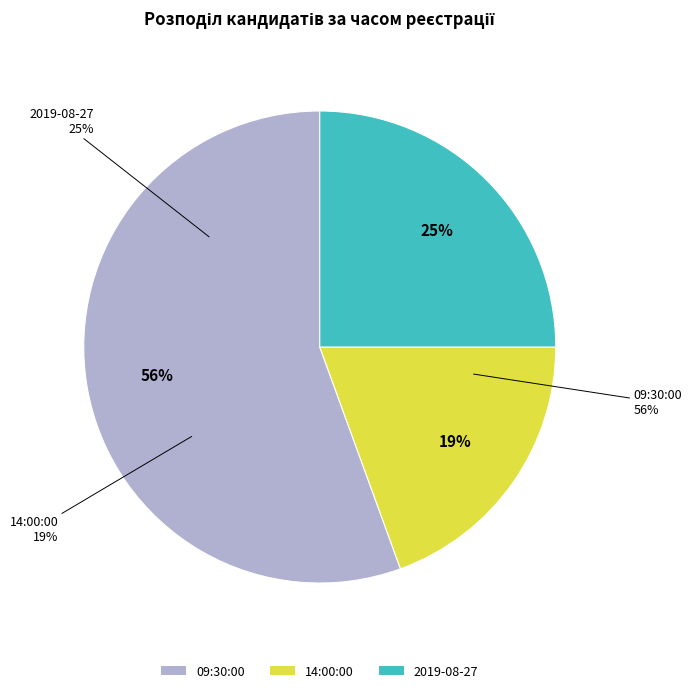

How much of the chart is everything except 09:30:00?

44.4%